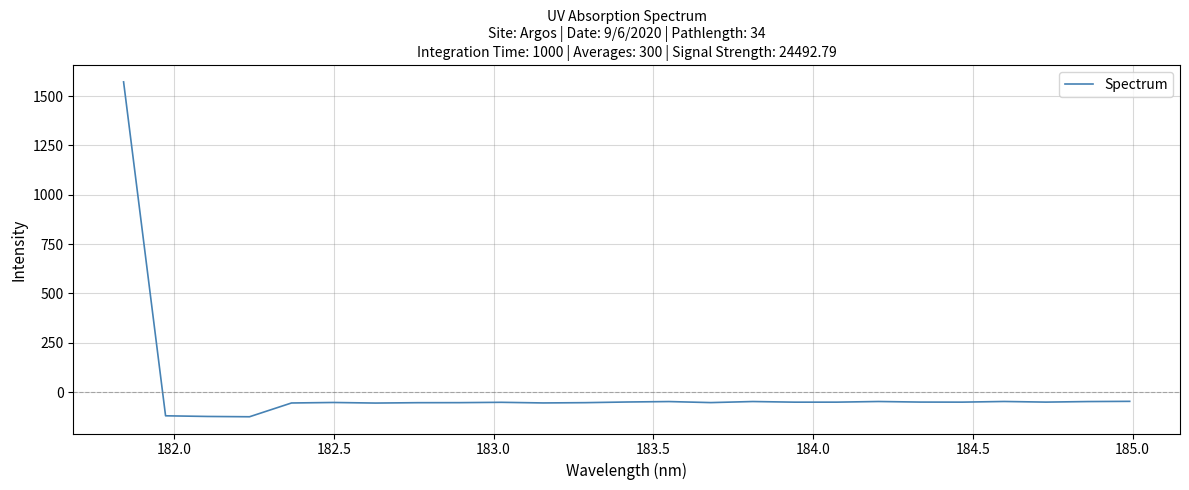

What is the minimum value shown in the chart?

-125.3